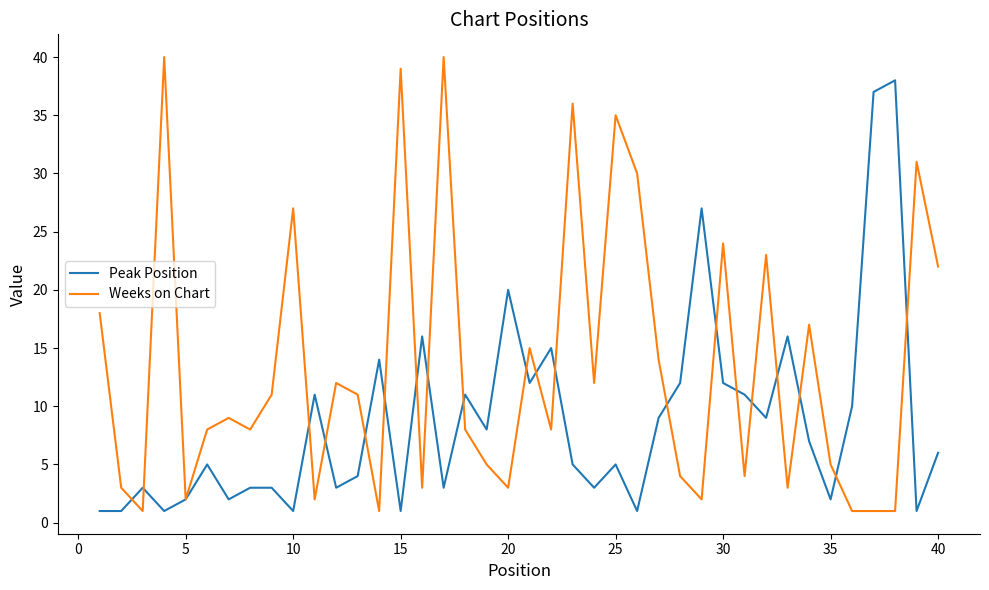

Rank the series by their maximum value, from lowest to highest.

Peak Position, Weeks on Chart